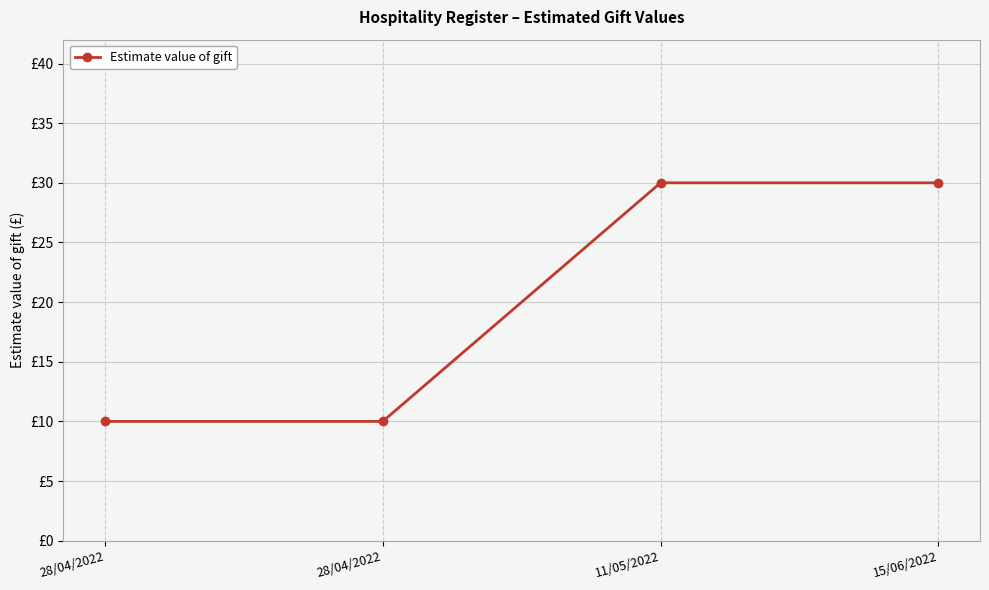

Is this an area chart (filled region under the line)?

No